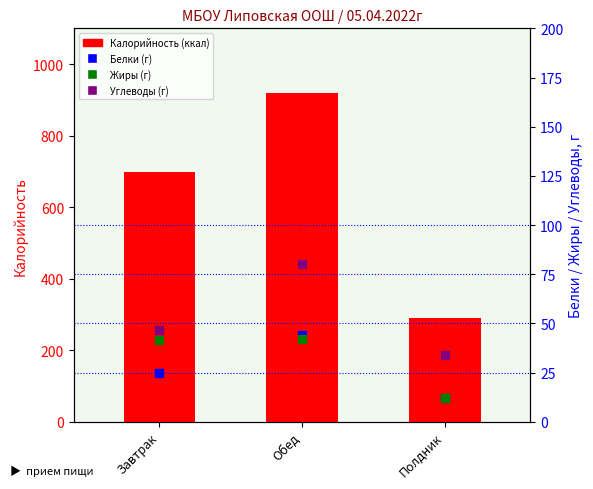

Which series has the widest spread of Y values?

Калорийность